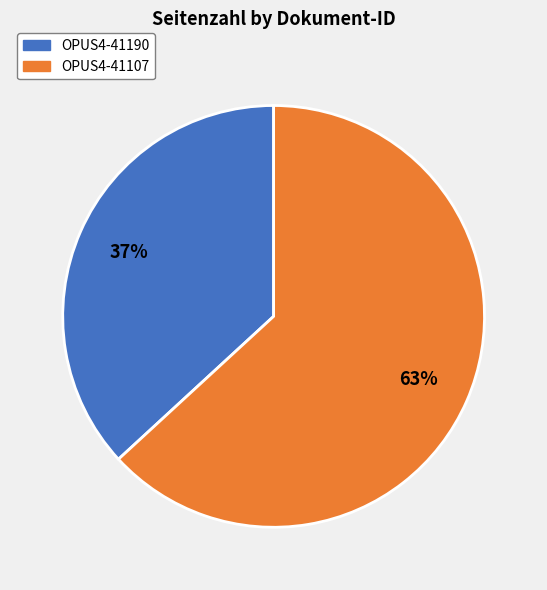

Which has a higher value, OPUS4-41107 or OPUS4-41190?

OPUS4-41107